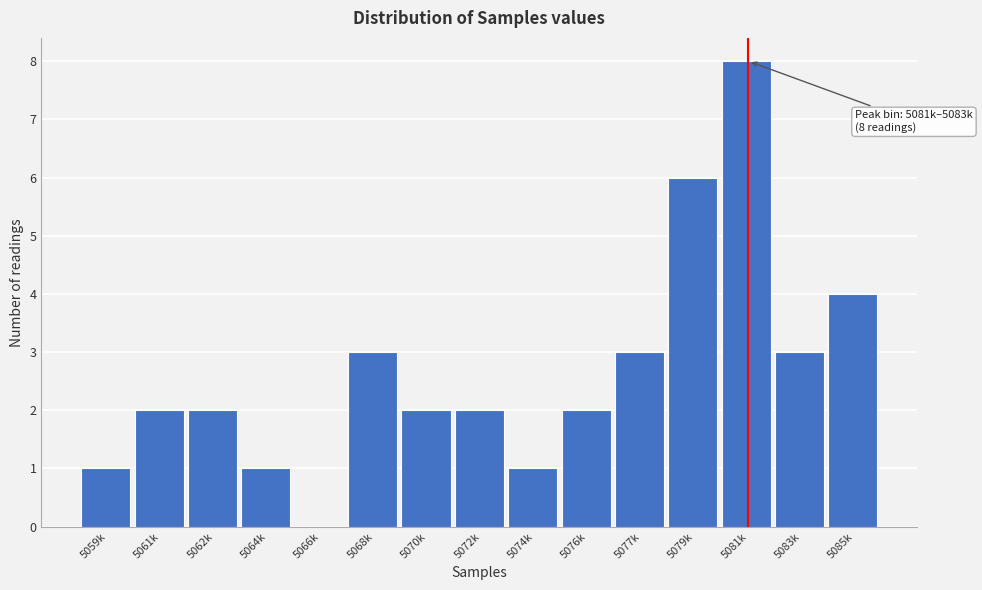

Reading left to right, list all the values displayed in this chart.

5059k=1	5061k=2	5062k=2	5064k=1	5066k=0	5068k=3	5070k=2	5072k=2	5074k=1	5076k=2	5077k=3	5079k=6	5081k=8	5083k=3	5085k=4